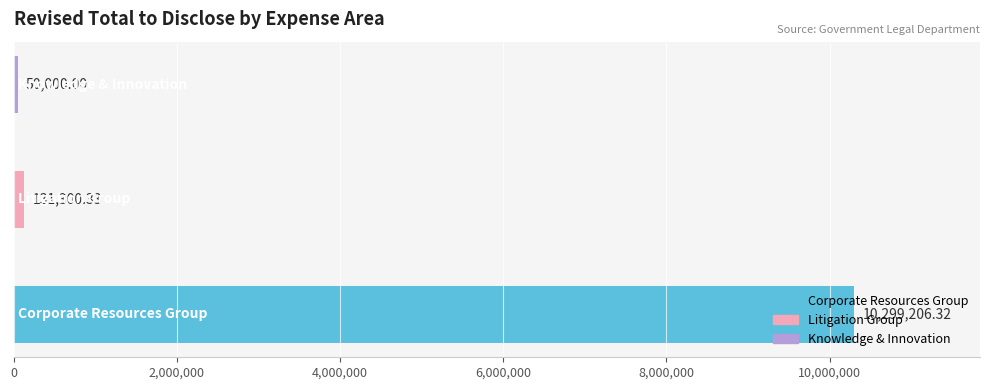

What is the difference between the maximum and minimum values?

10249206.3